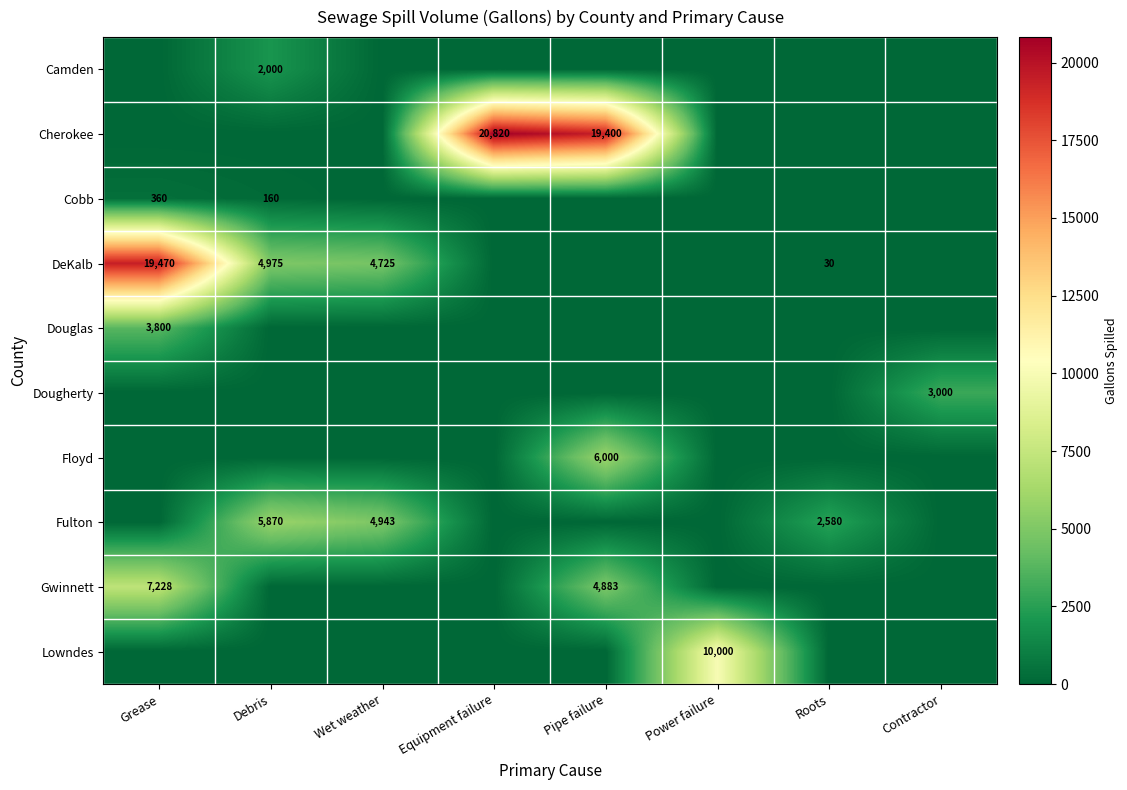

True or false: Camden has a value of 884 at Debris.

False